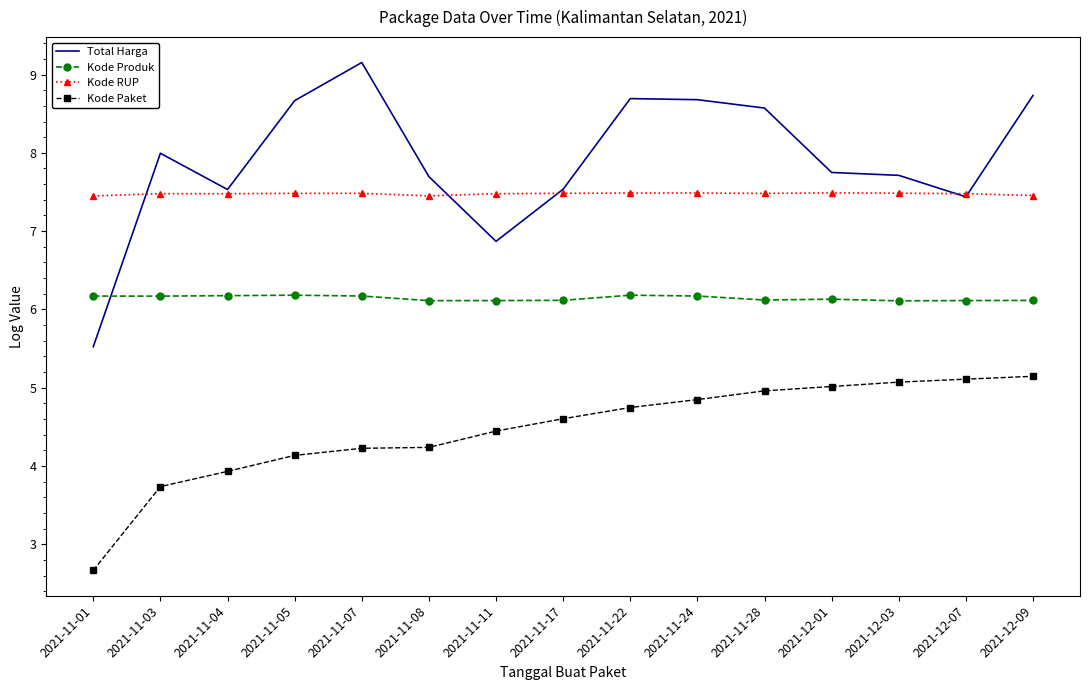

At which category is the sum across all series the highest?

2021-12-09